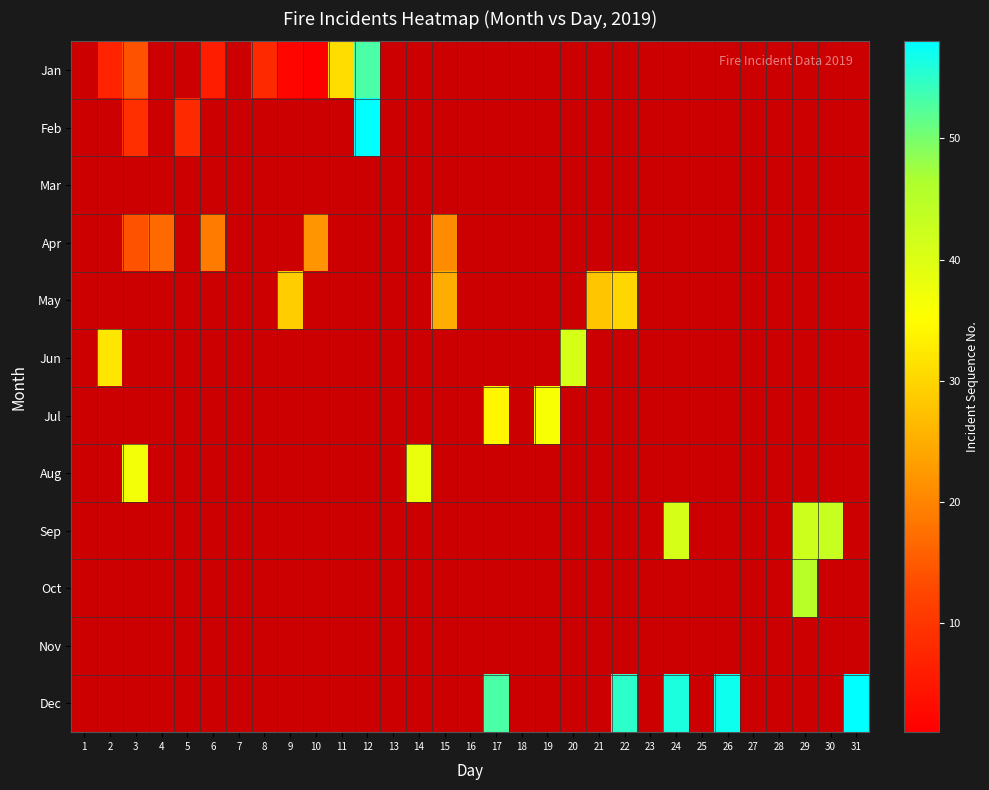

How many values in Jul are above zero?

2